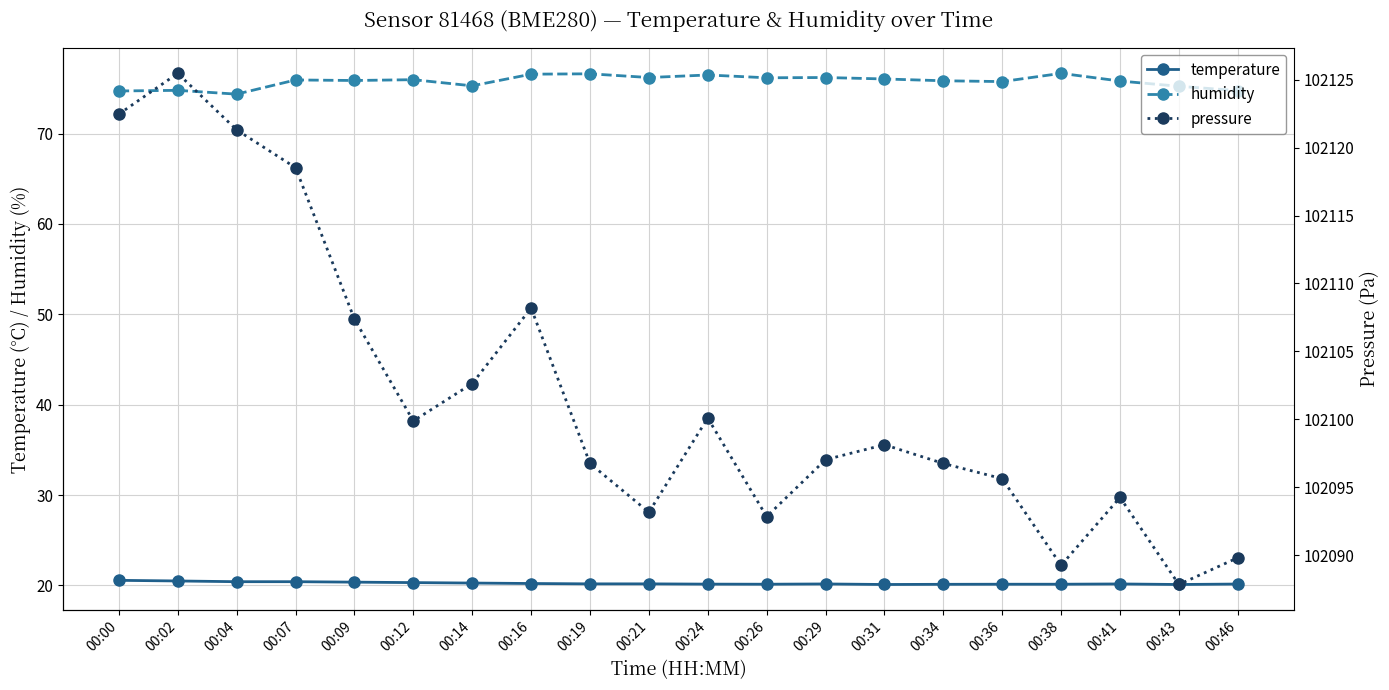

Read the temperature value at 00:07.

20.4